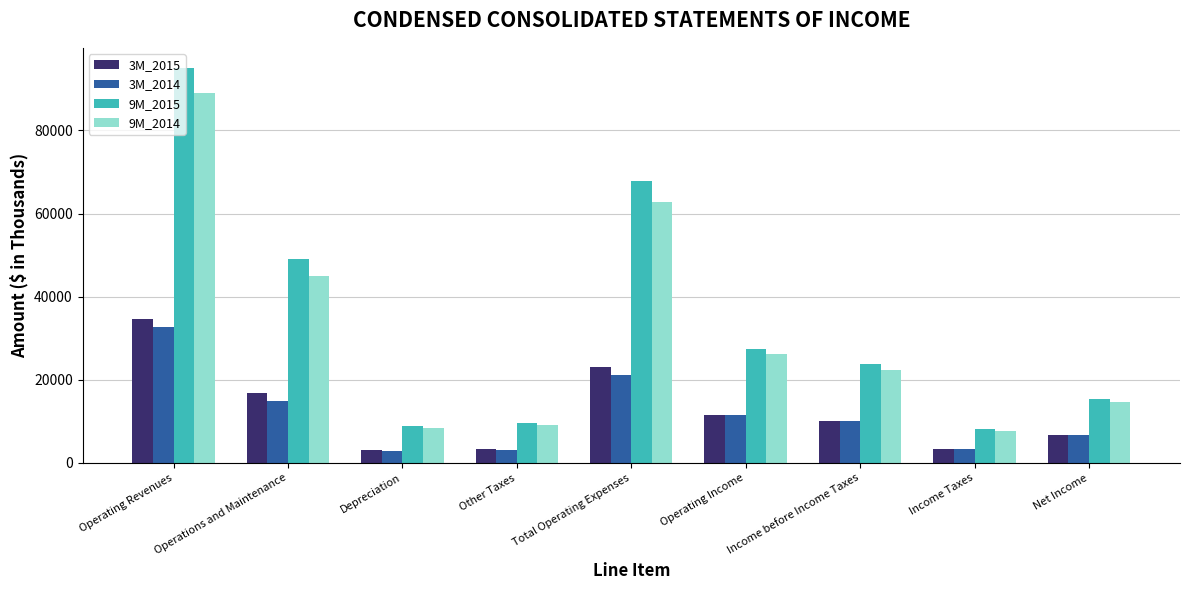

What is the spread (max minus min) of values at Income Taxes?

4827